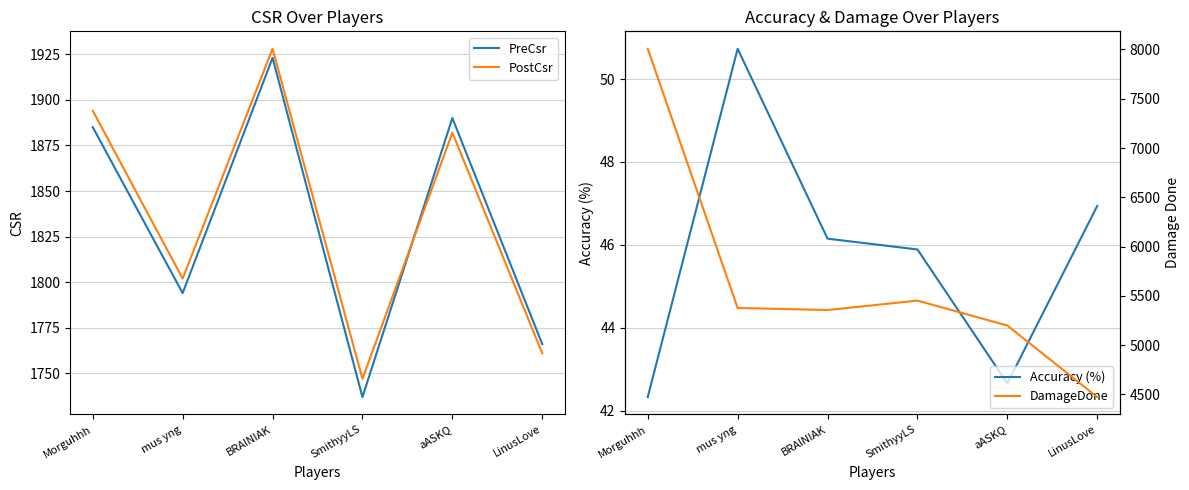

True or false: DamageDone and PostCsr intersect in this chart.

False